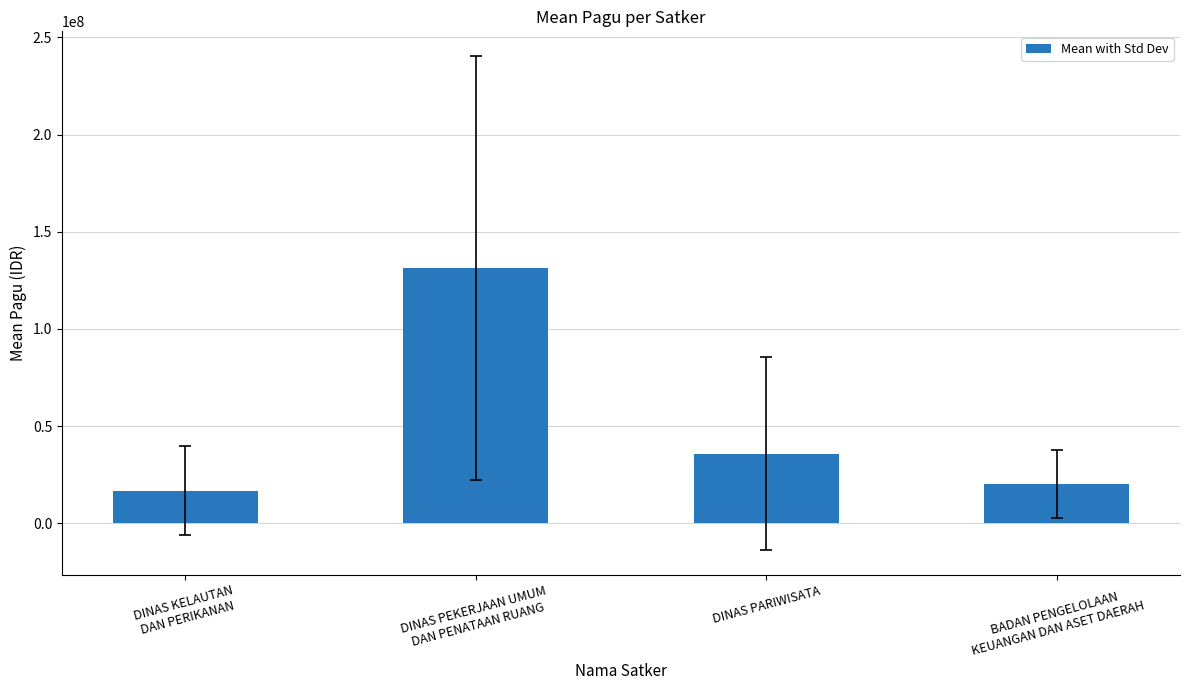

How many bars are there in total?

4